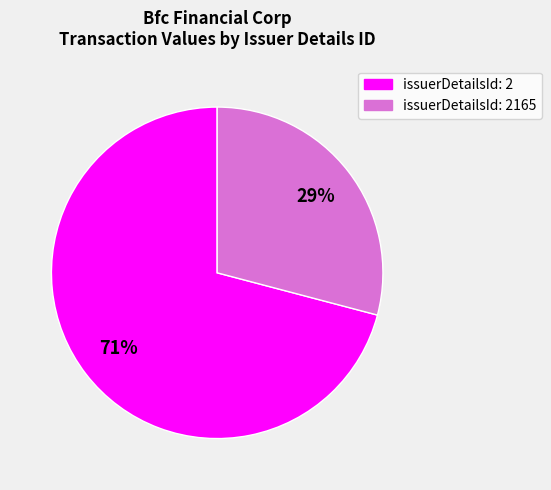

To the nearest percent, what is the difference between the largest and smallest slice percentages?

42%